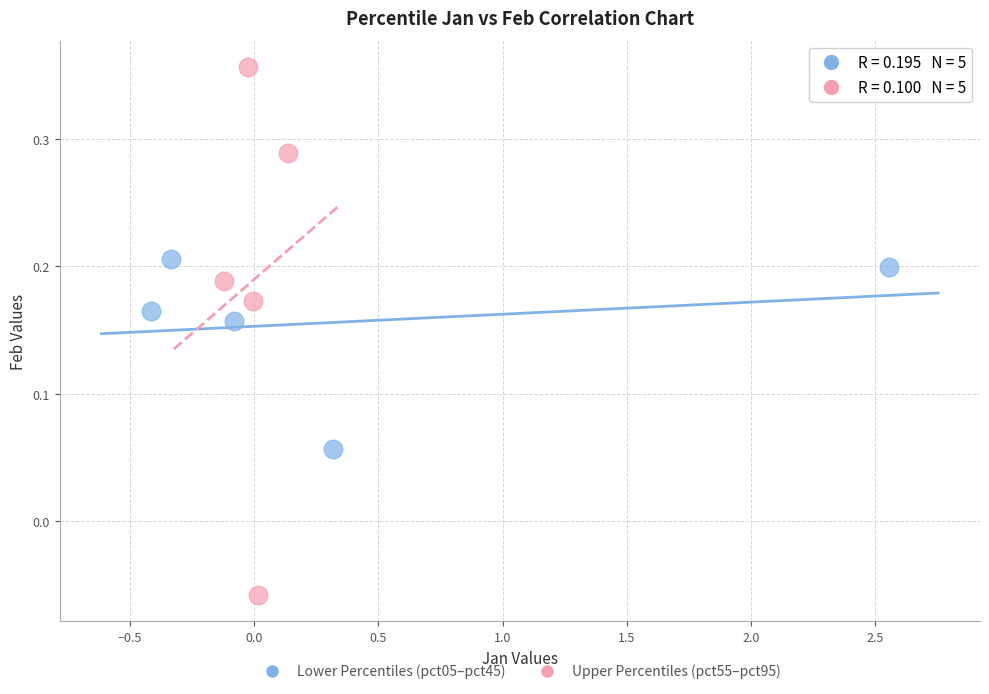

Which series has the widest spread of Y values?

Upper Percentiles (pct55–pct95)